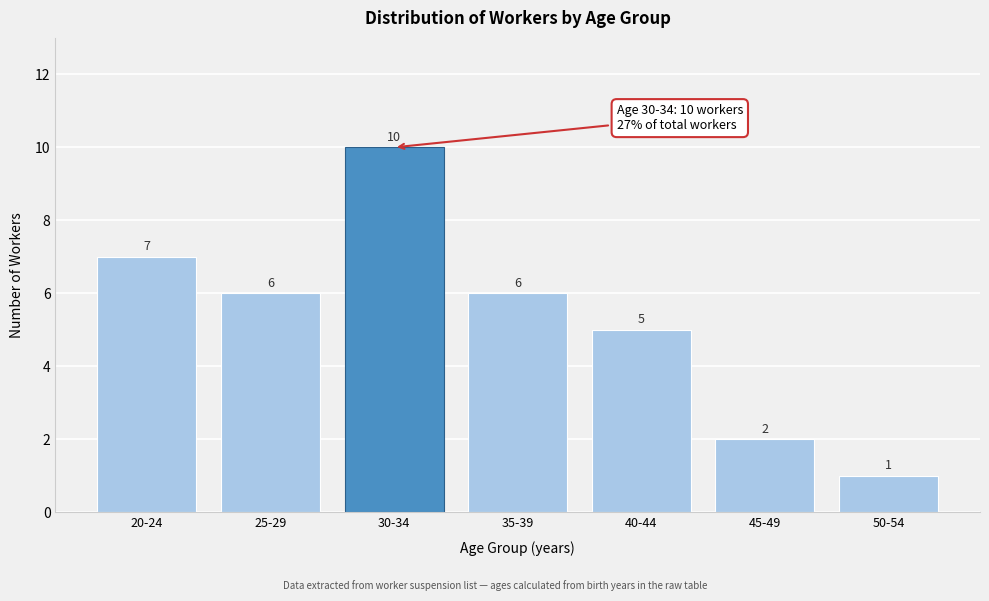

Reading left to right, extract all data points from this chart.

20-24=7	25-29=6	30-34=10	35-39=6	40-44=5	45-49=2	50-54=1